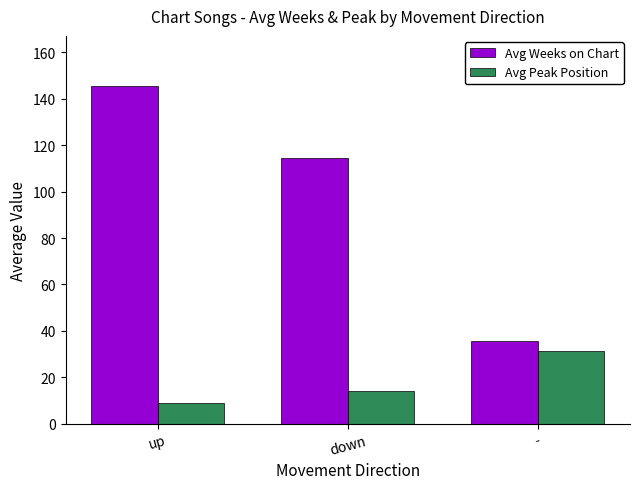

What is the difference between the highest and lowest values at -?

4.0